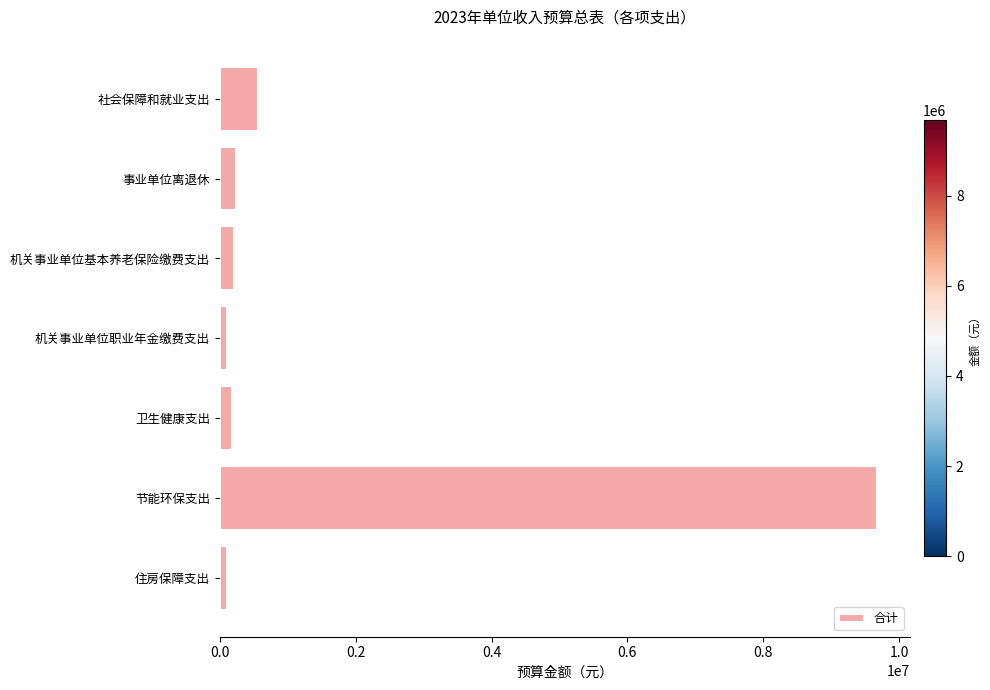

What is the sum of the values at 机关事业单位基本养老保险缴费支出 and 社会保障和就业支出?

774400